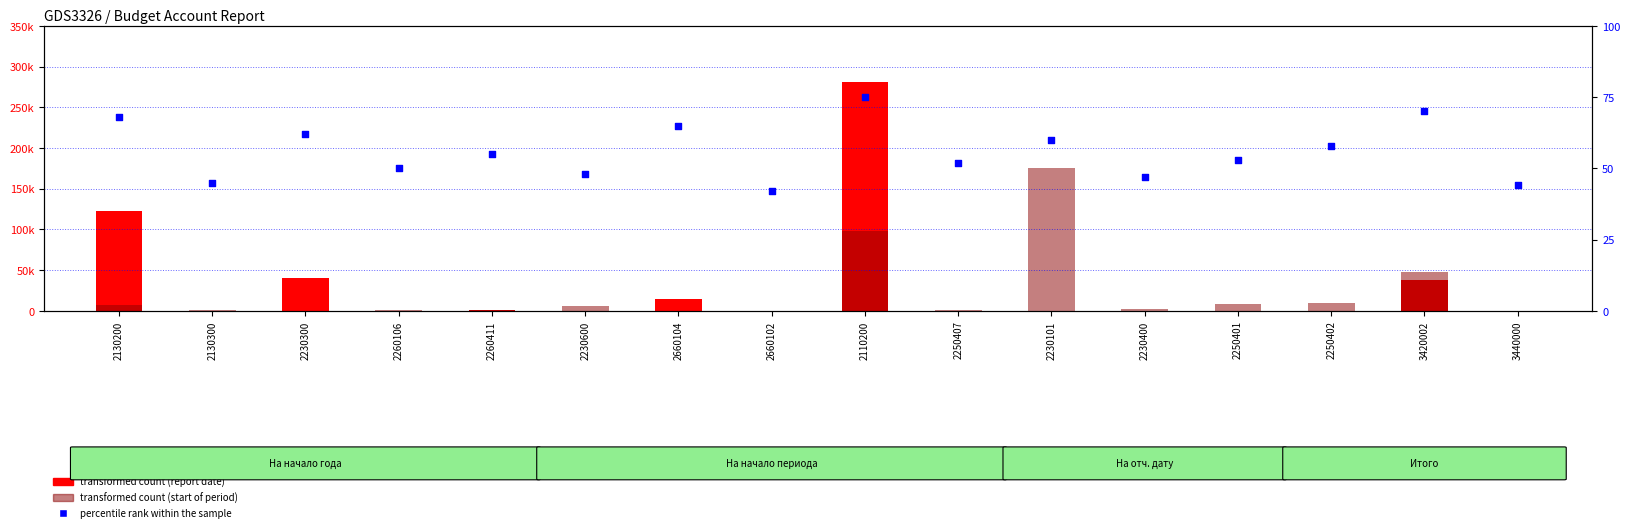

What are all the series names shown in the legend?

transformed count (report date), transformed count (start of period), percentile rank within the sample